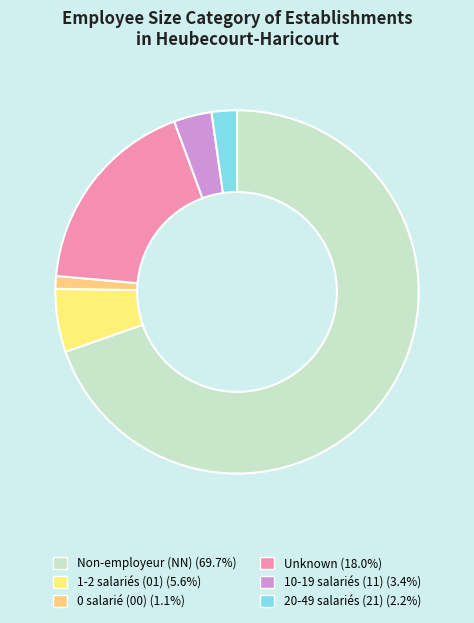

How many segments does this pie chart have?

6